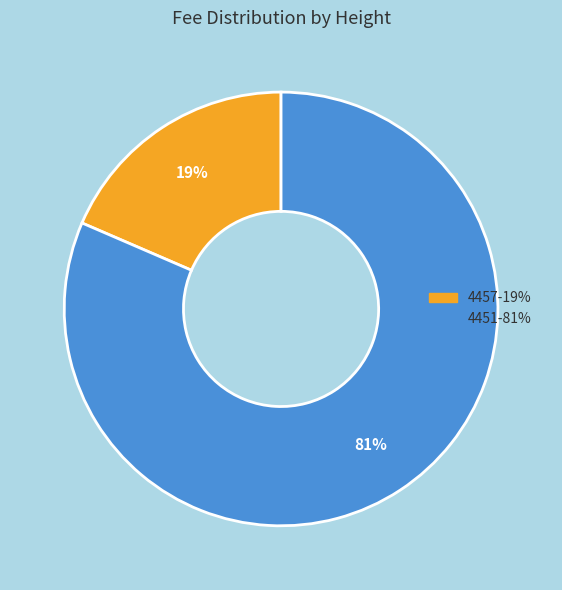

To the nearest percent, what portion does 4457 represent?

19%